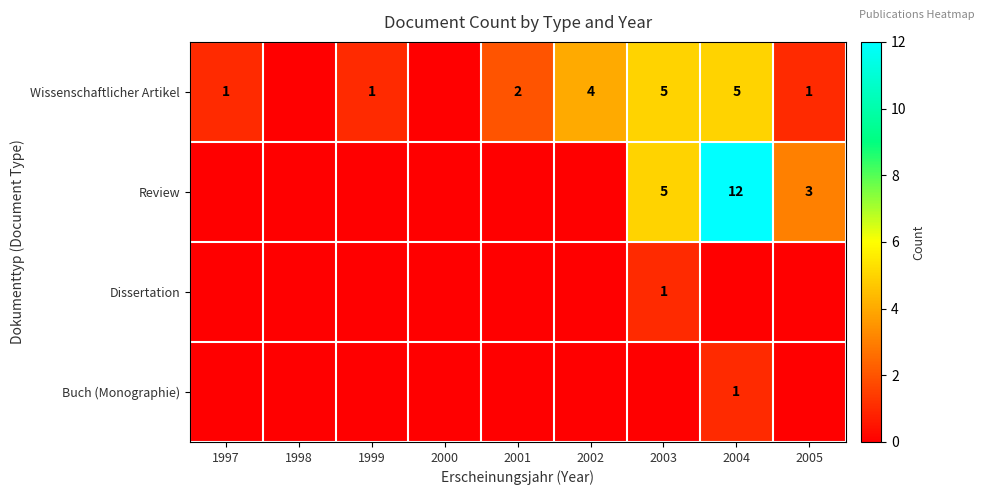

At how many categories does at least one series exceed 6?

1